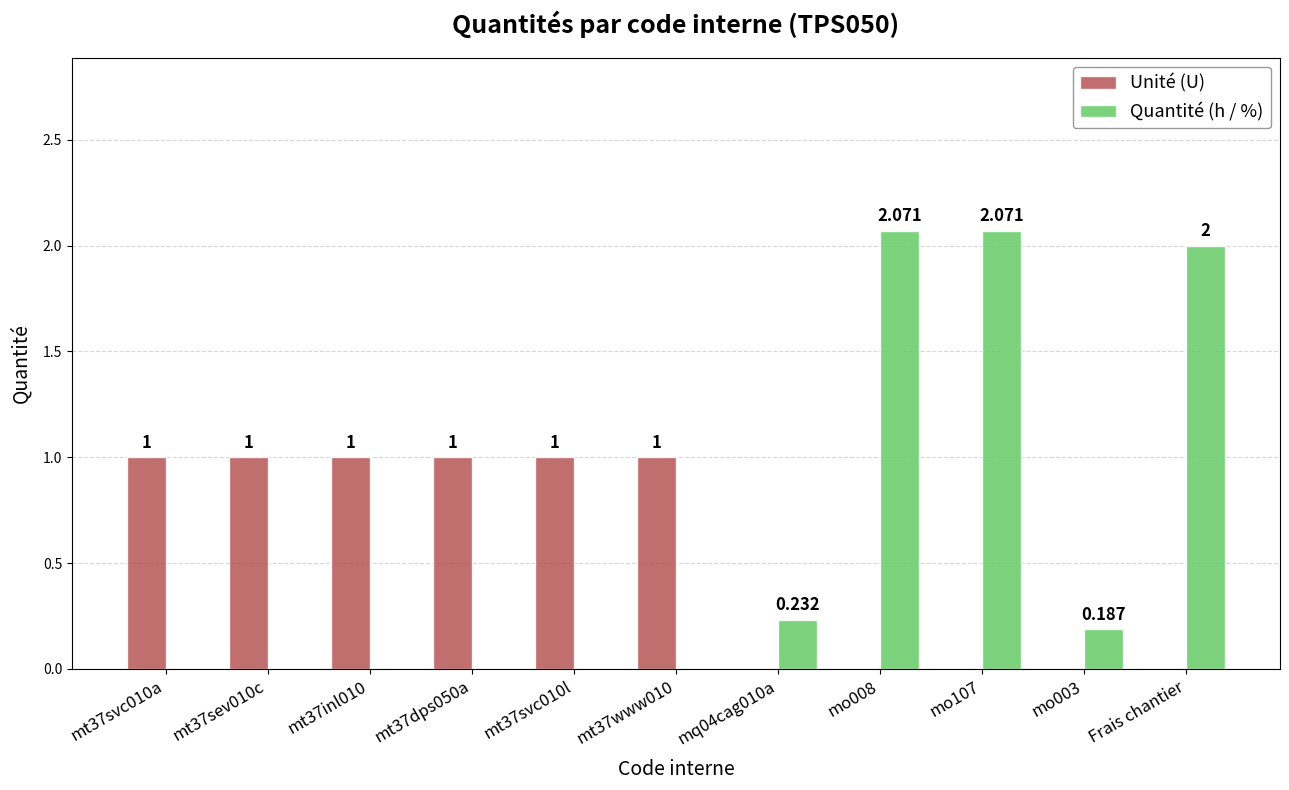

Does the chart contain stacked bars?

No